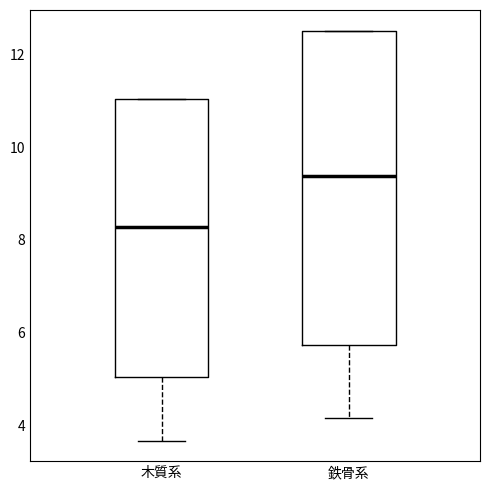

Where does the lower whisker of the box for 鉄骨系 end on the y-axis? The values are not printed on the chart, so give them approximately, as read against the axis.

4.2